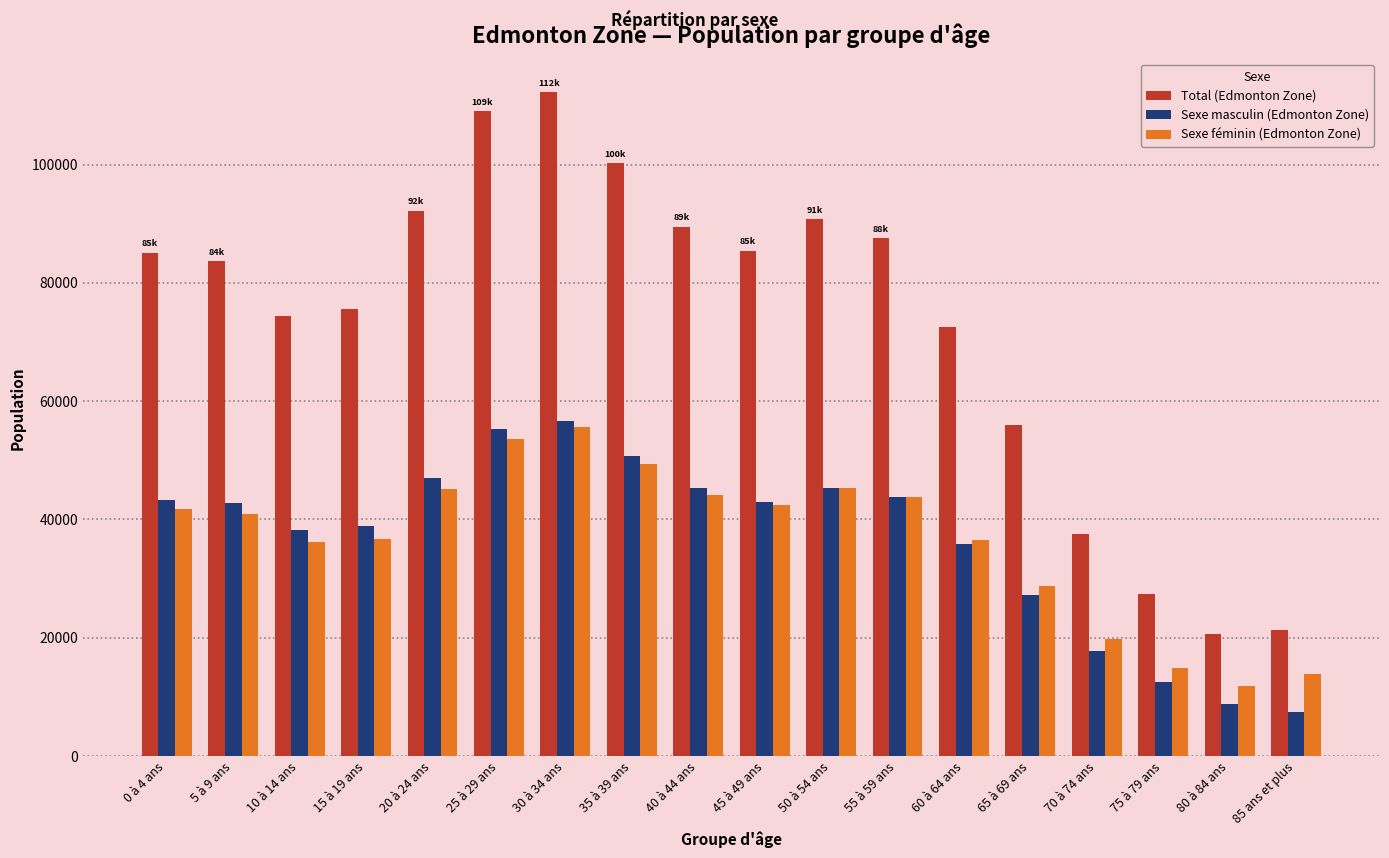

Read the Total (Edmonton Zone) value at 65 à 69 ans, to the nearest 50.

56000